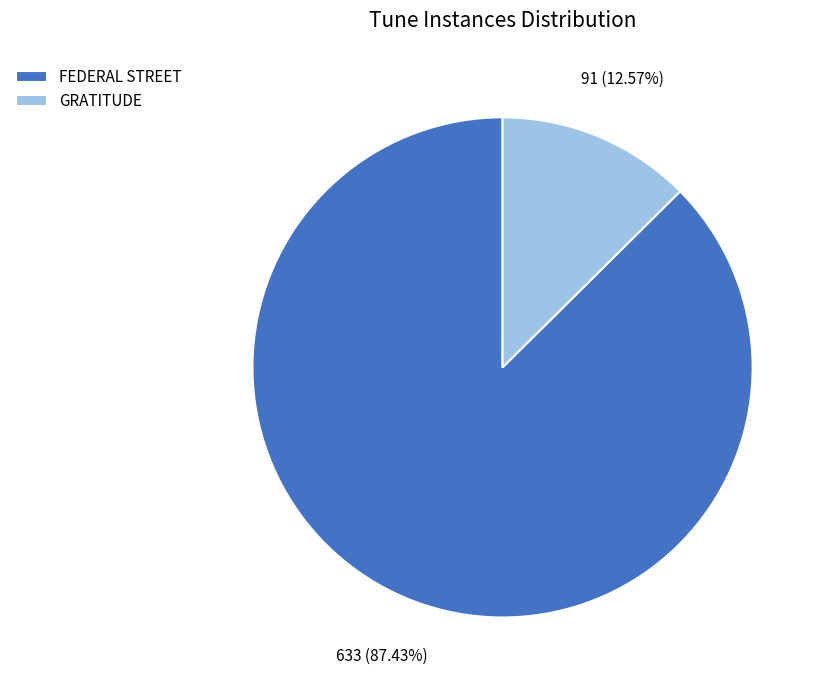

Does FEDERAL STREET account for over 50% of the chart?

Yes